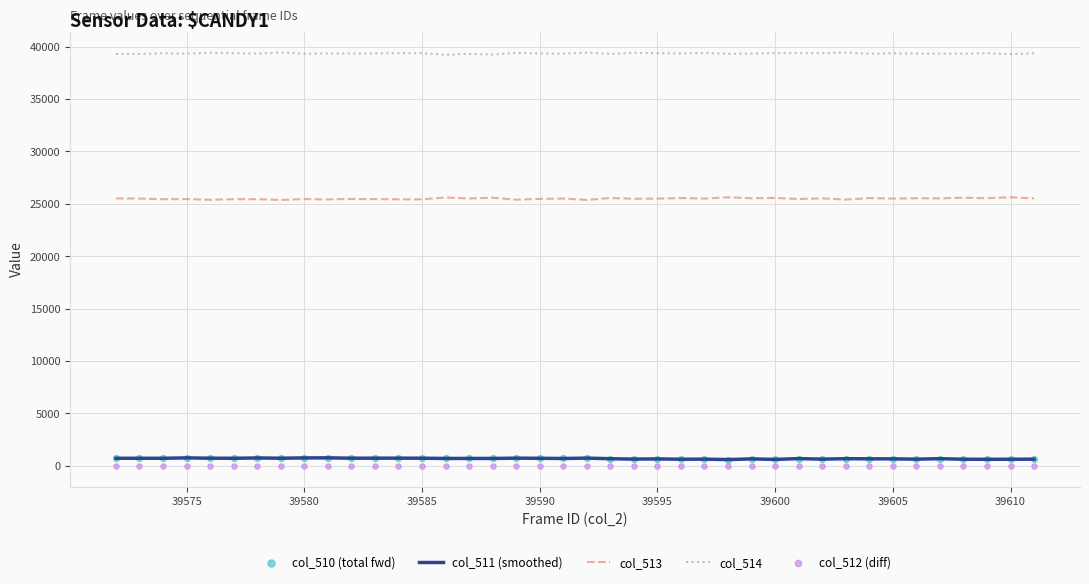

True or false: col_511 (smoothed) and col_514 cross at least once.

False